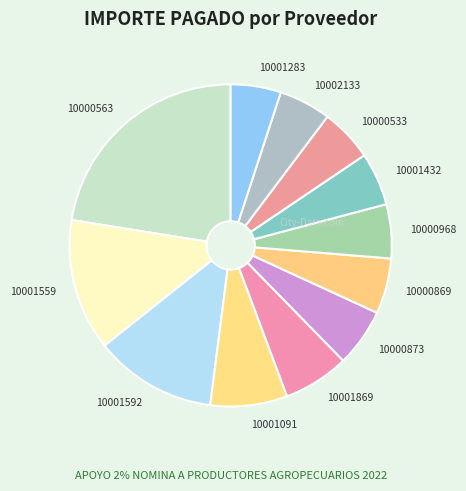

What is the largest slice in the pie chart?

10000563